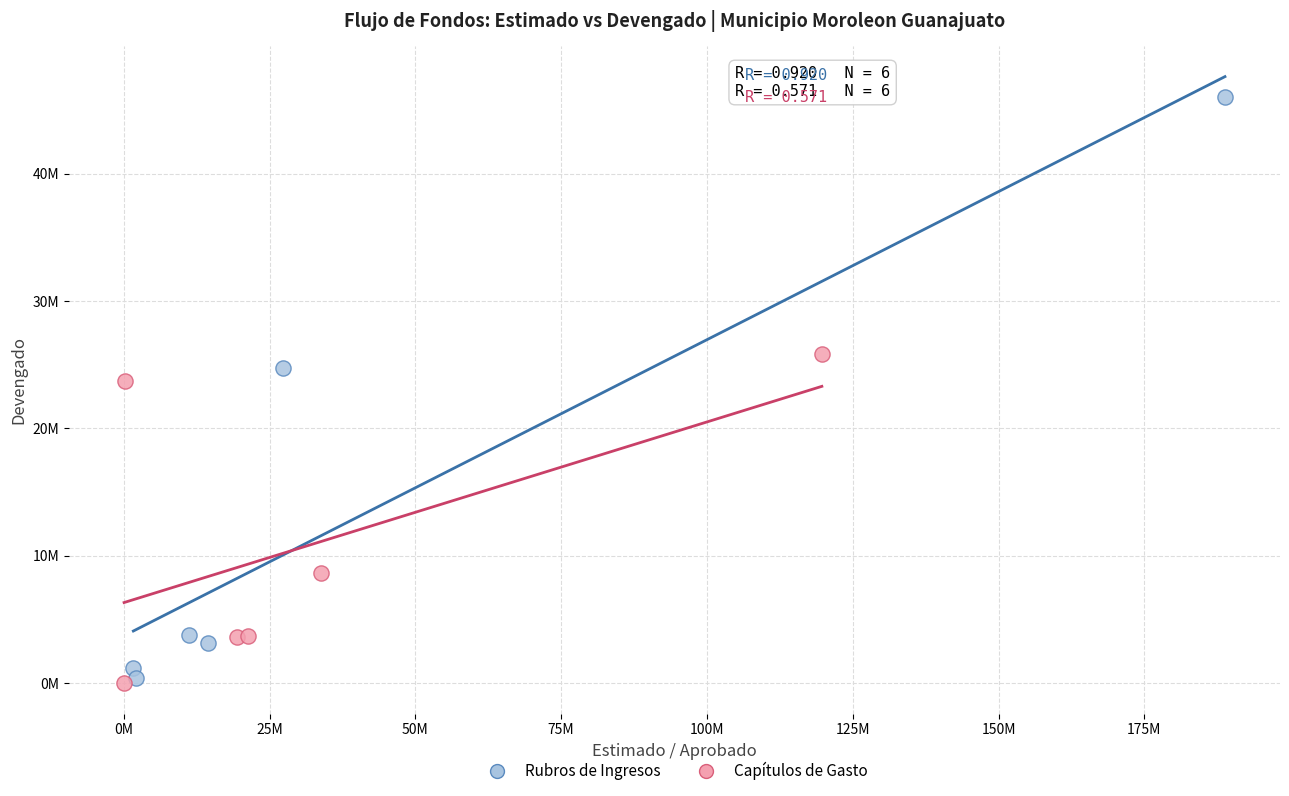

Which series has the widest spread of Y values?

Rubros de Ingresos